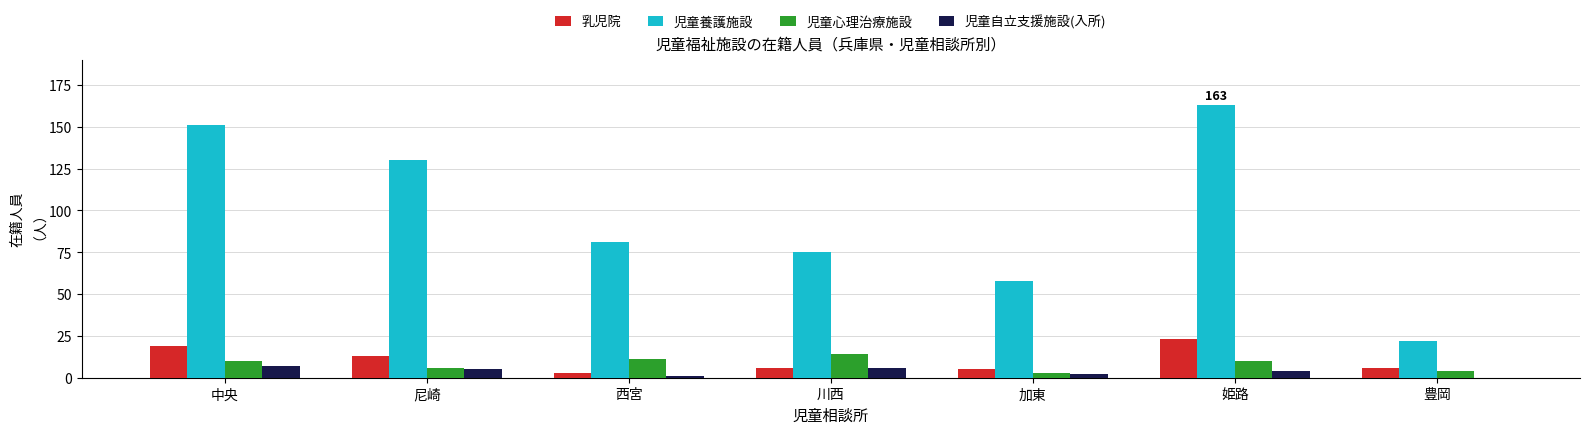

At which label does 児童心理治療施設 reach its peak?

川西